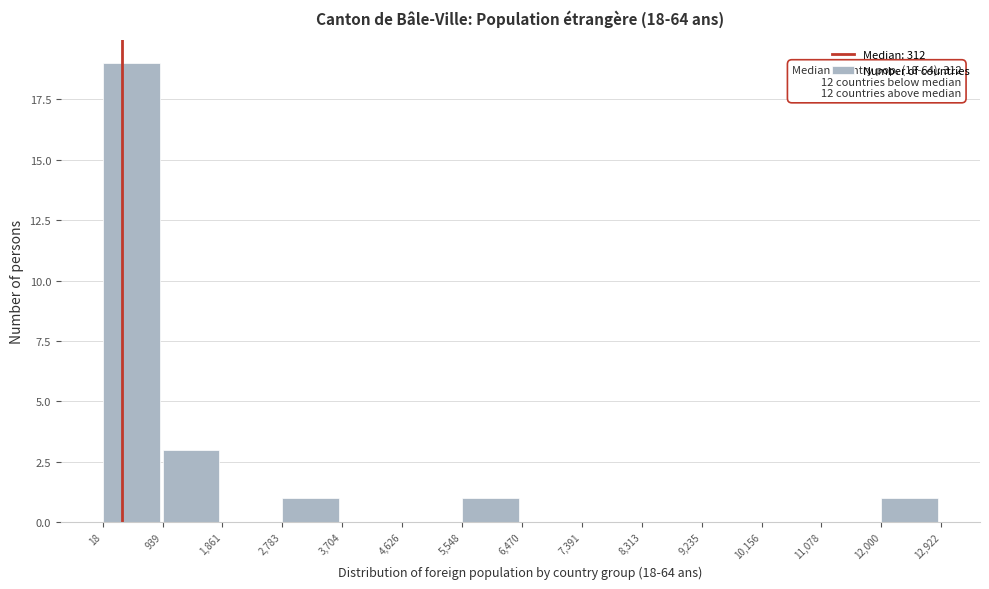

Over which range of the x-axis is the bar tallest?

18 to 939